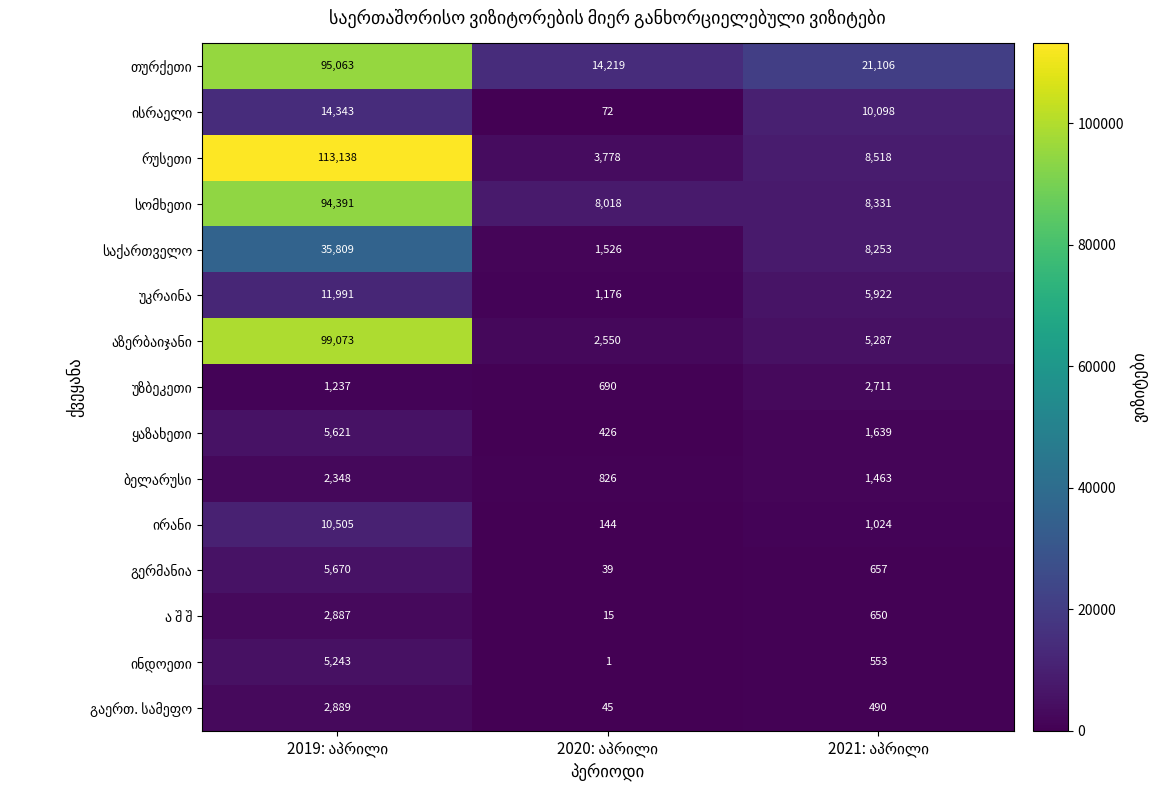

How many data points does each series have?

3